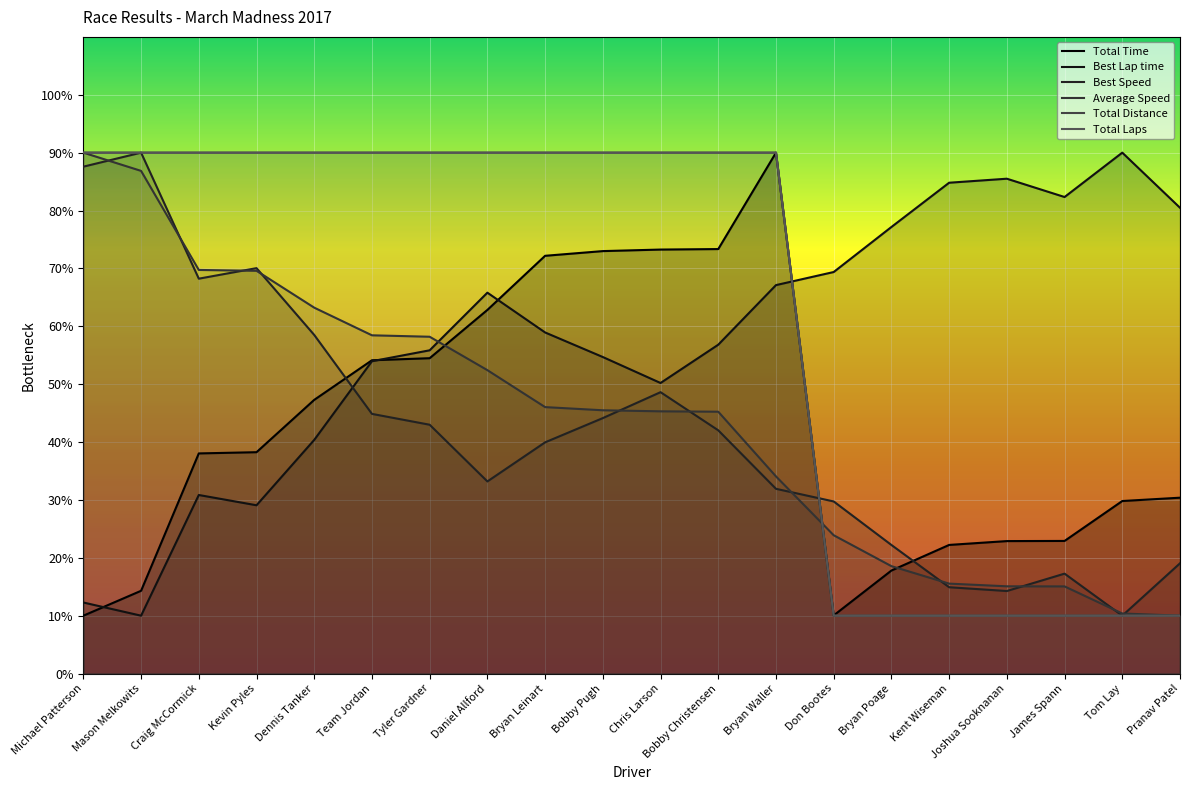

How many lines are shown in the chart?

6